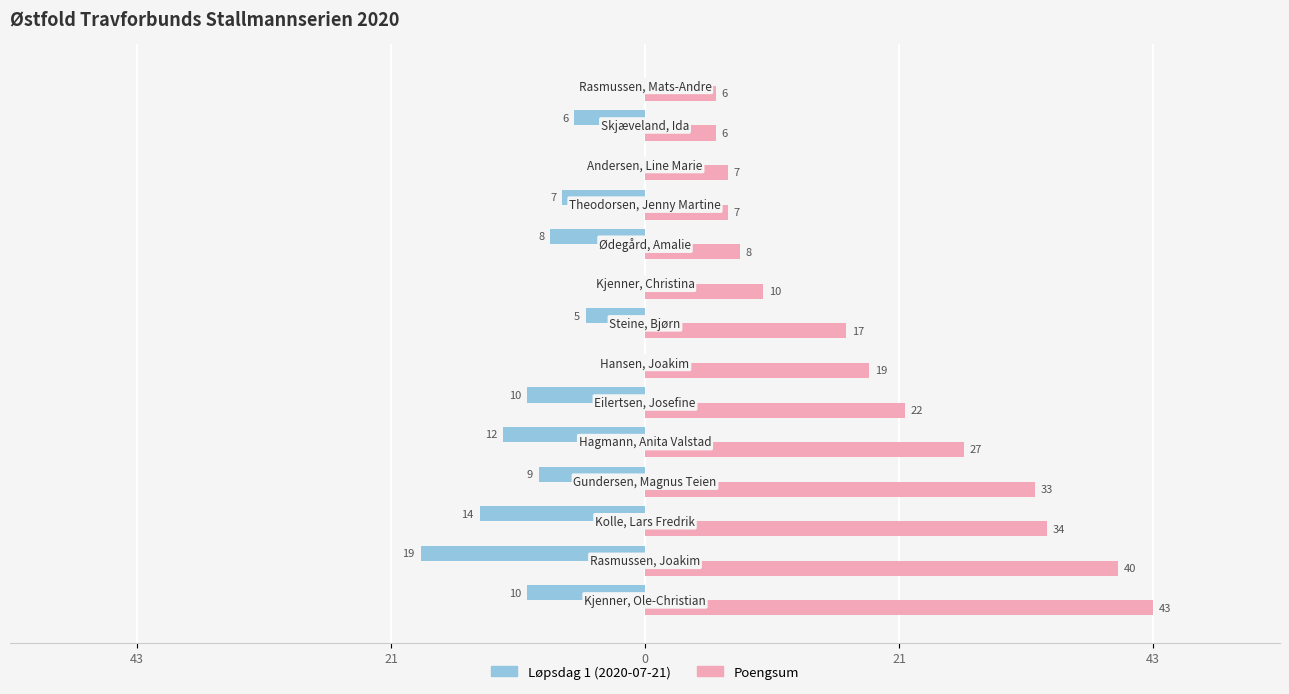

Reading left to right, extract all data points from this chart.

Løpsdag 1 (2020-07-21): -10	-19	-14	-9	-12	-10	0	-5	0	-8	-7	0	-6	0
Poengsum: 43	40	34	33	27	22	19	17	10	8	7	7	6	6